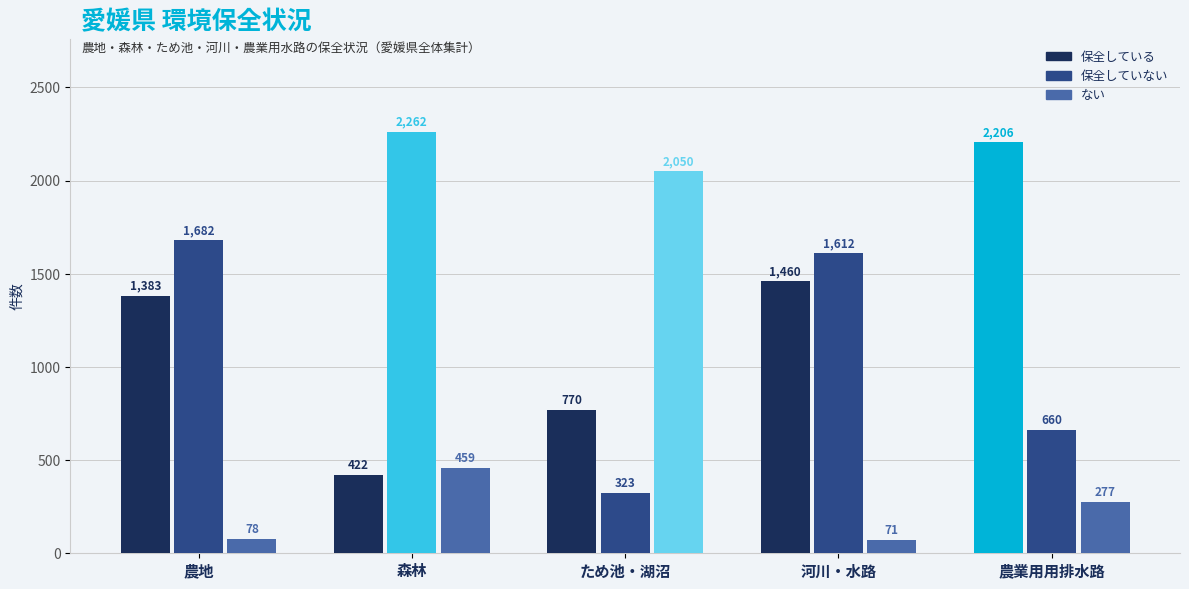

Is the value of ない at 河川・水路 greater than the value of 保全している at 農地?

No